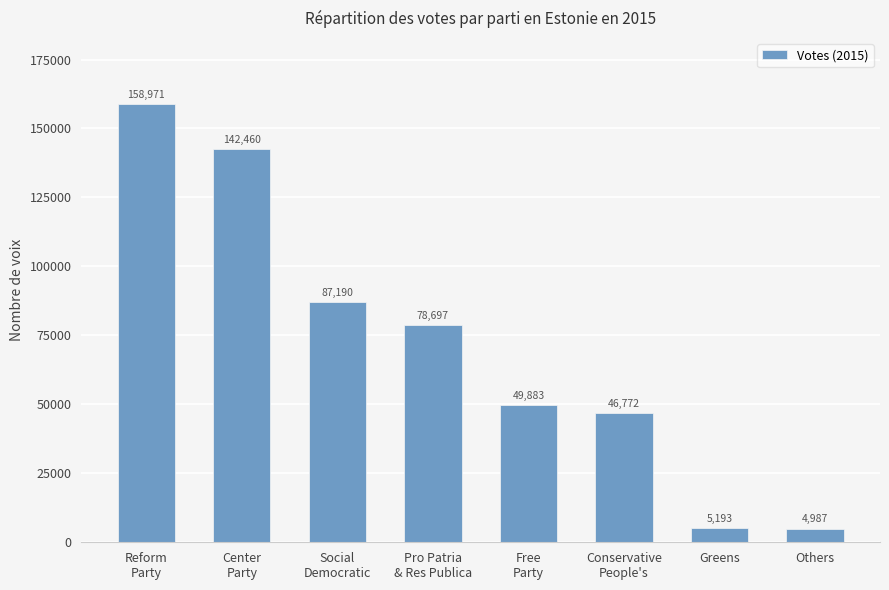

List the labels in order of value, smallest first.

Others, Greens, Conservative
People's, Free
Party, Pro Patria
& Res Publica, Social
Democratic, Center
Party, Reform
Party